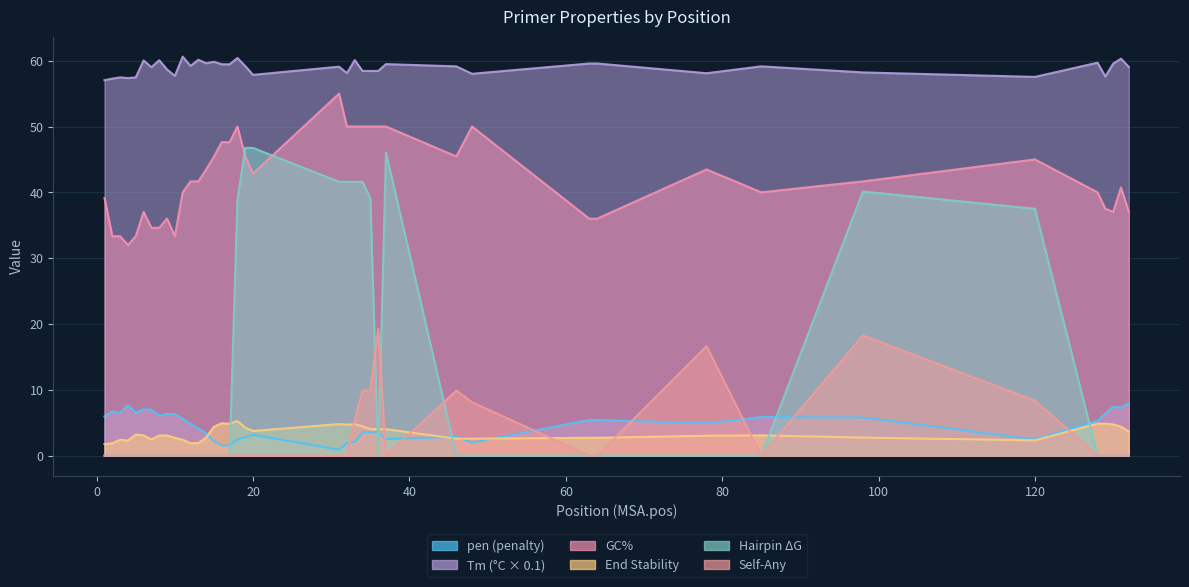

What is the maximum value for pen?

7.9